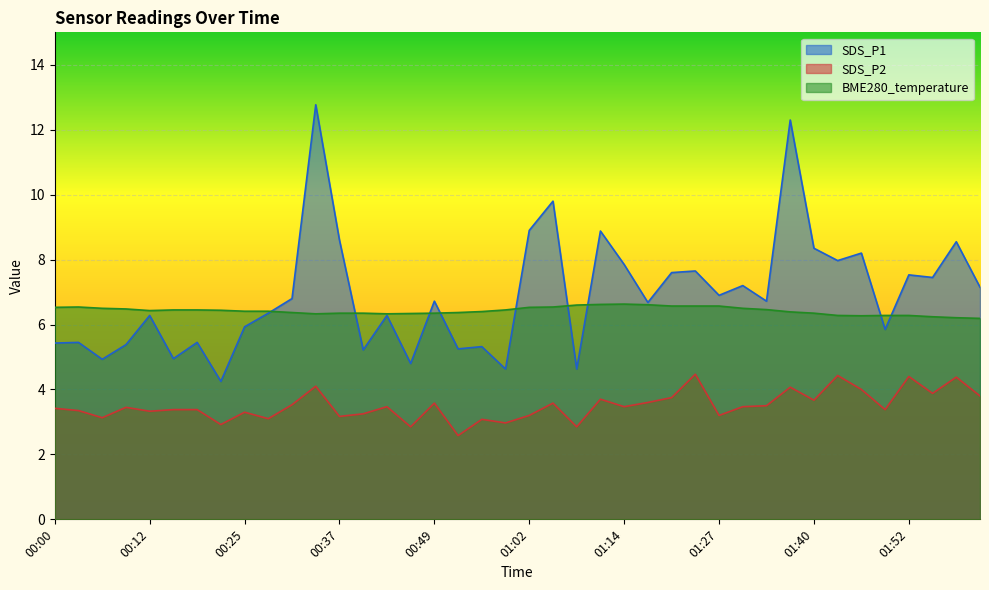

Which series has the largest range (max minus min)?

SDS_P1